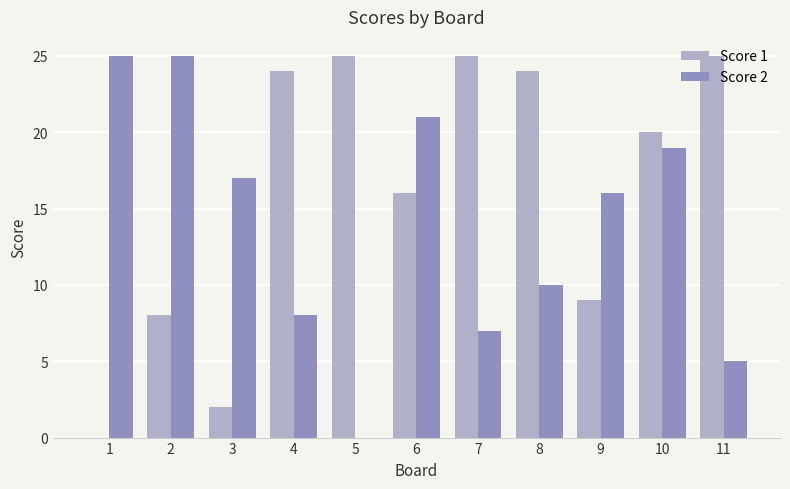

What is the greatest value displayed?

25